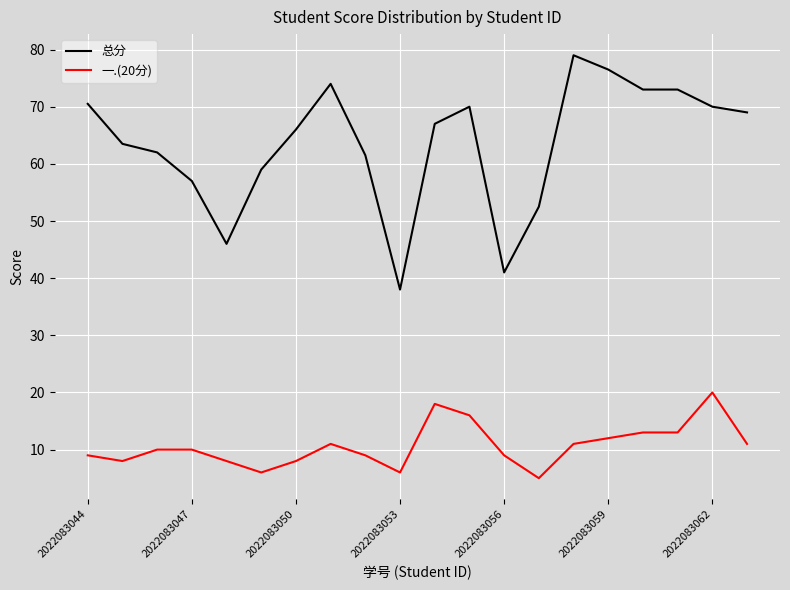

What is the highest value of the 一.(20分) series?

20.0